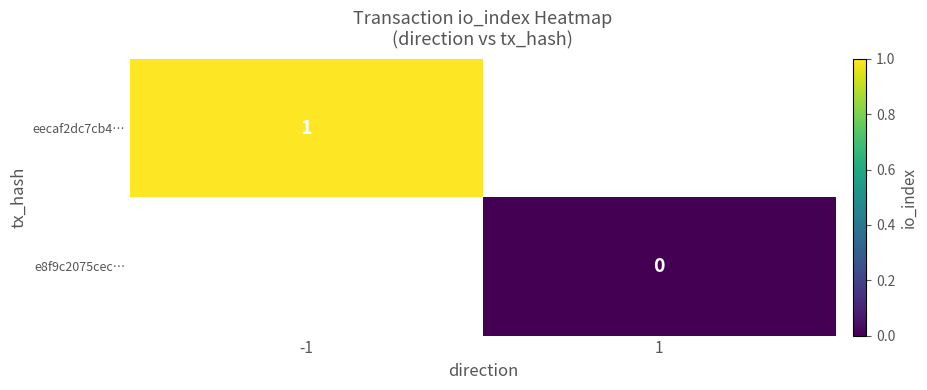

List the series in order of their overall mean, highest first.

eecaf2dc7cb4…, e8f9c2075cec…